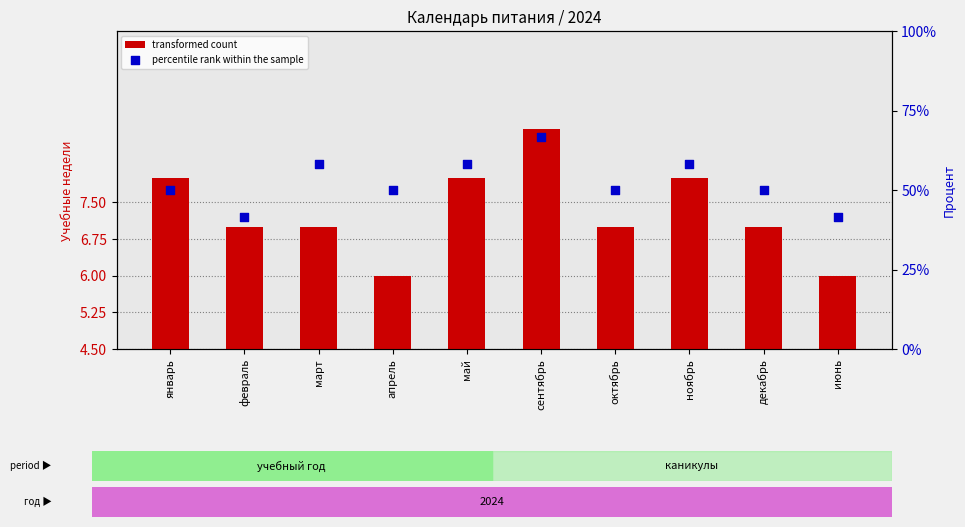

Which series has the largest total across all categories?

transformed count